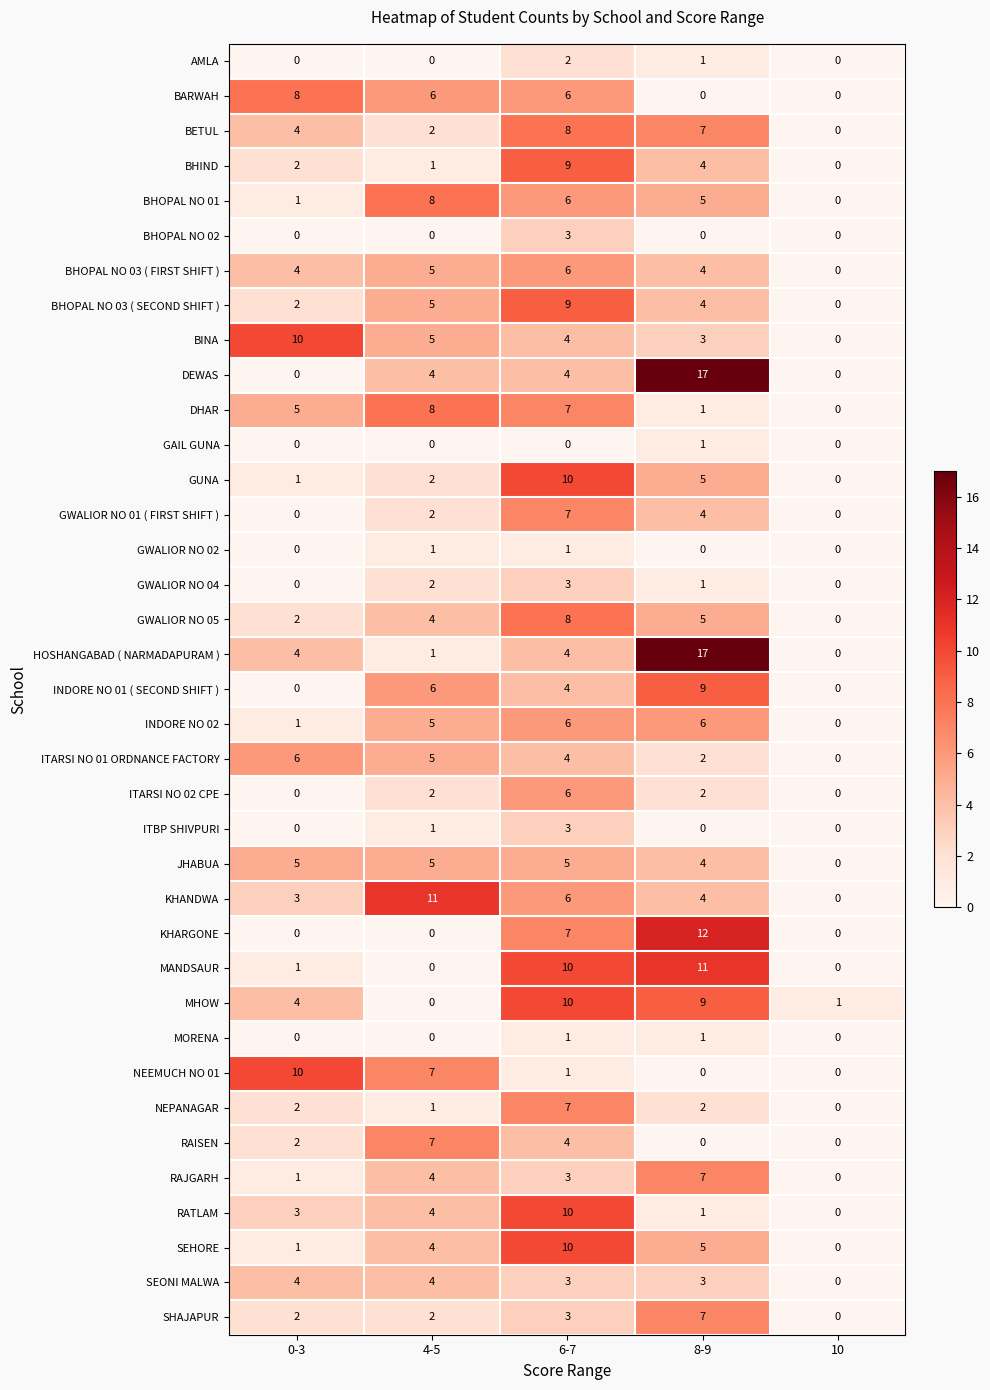

What is the average value of the SEONI MALWA series?

3